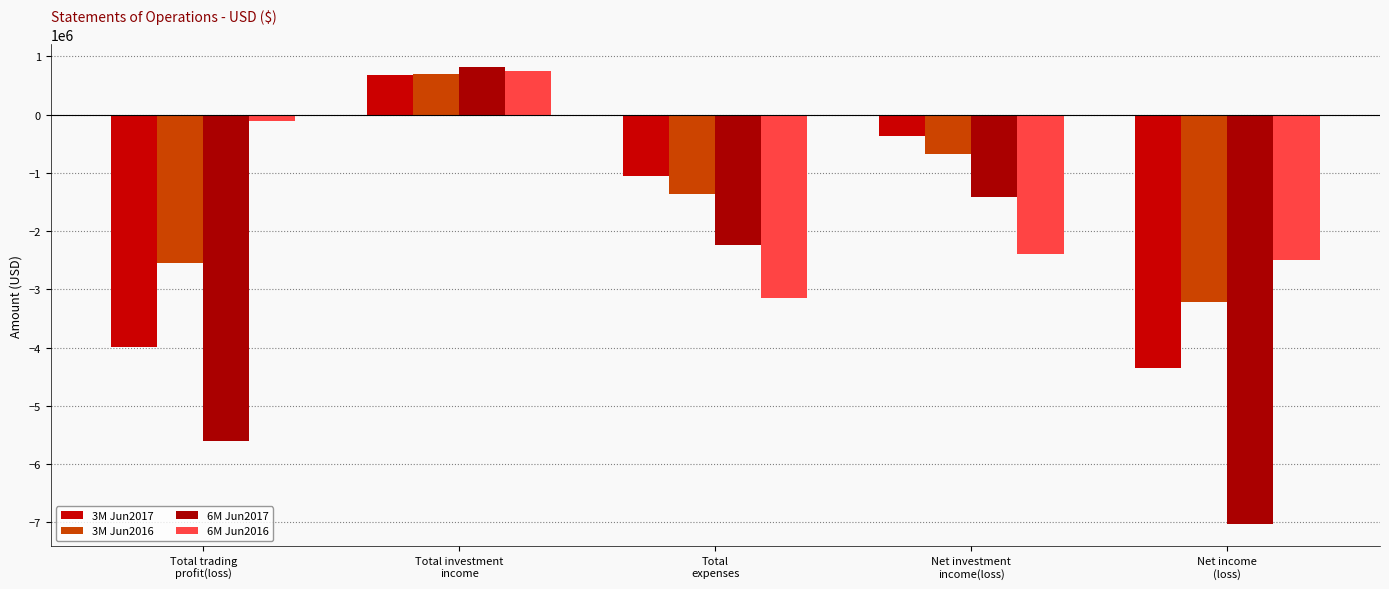

Reading right to left, extract all data points from this chart.

3M Jun2017: Net income
(loss)=-4348928	Net investment
income(loss)=-364767	Total
expenses=-1053034	Total investment
income=688267	Total trading
profit(loss)=-3984161
3M Jun2016: Net income
(loss)=-3215430	Net investment
income(loss)=-667819	Total
expenses=-1365929	Total investment
income=698110	Total trading
profit(loss)=-2547611
6M Jun2017: Net income
(loss)=-7021658	Net investment
income(loss)=-1417243	Total
expenses=-2233512	Total investment
income=816269	Total trading
profit(loss)=-5604415
6M Jun2016: Net income
(loss)=-2495016	Net investment
income(loss)=-2392080	Total
expenses=-3140325	Total investment
income=748245	Total trading
profit(loss)=-102936